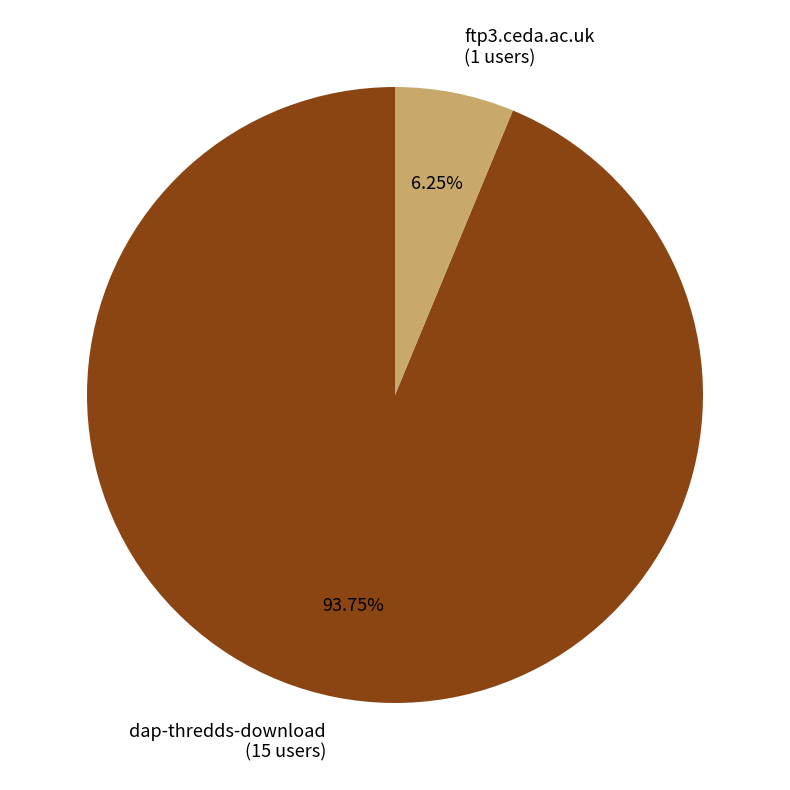

True or false: ftp3.ceda.ac.uk accounts for 6% of the total.

True